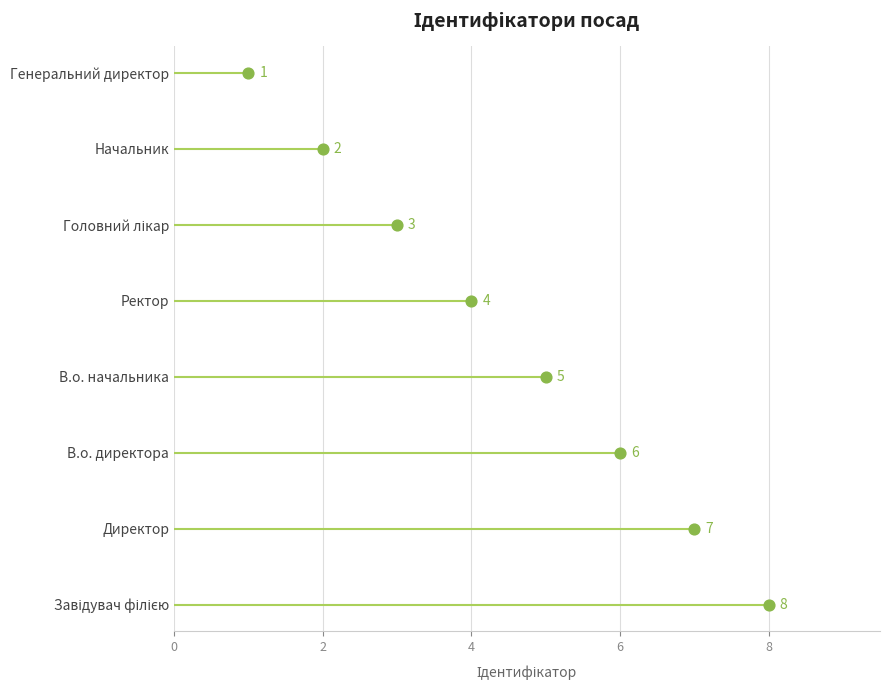

Between 2 and 4, which is larger?

4